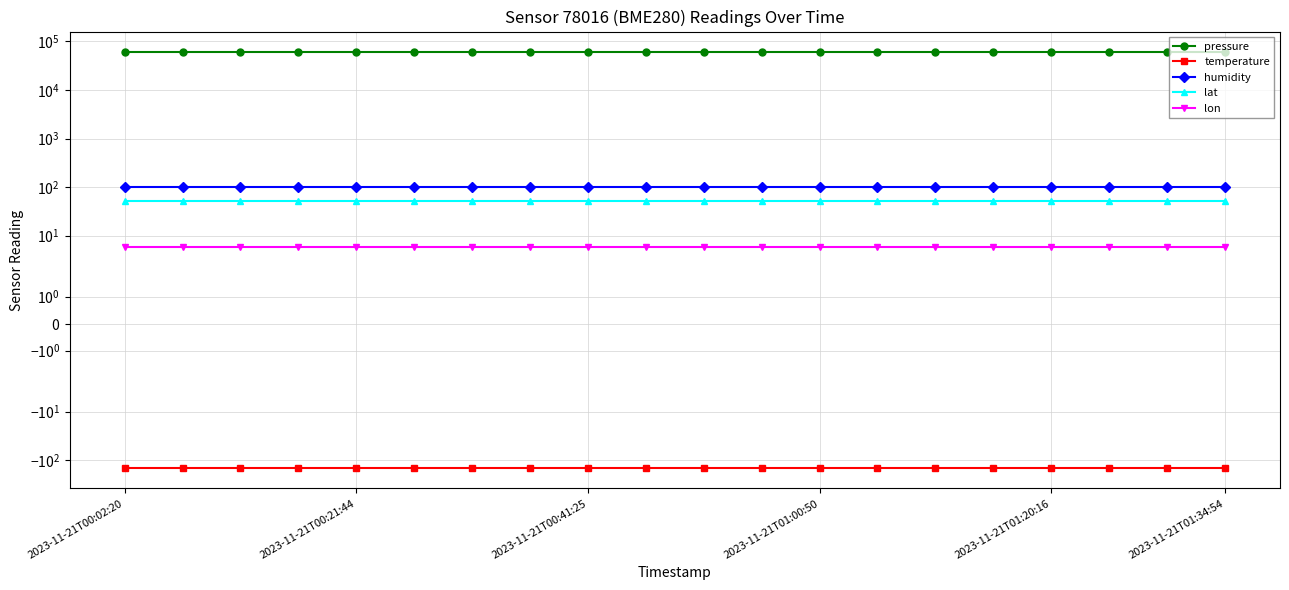

What is the lowest value of the humidity series?

100.0